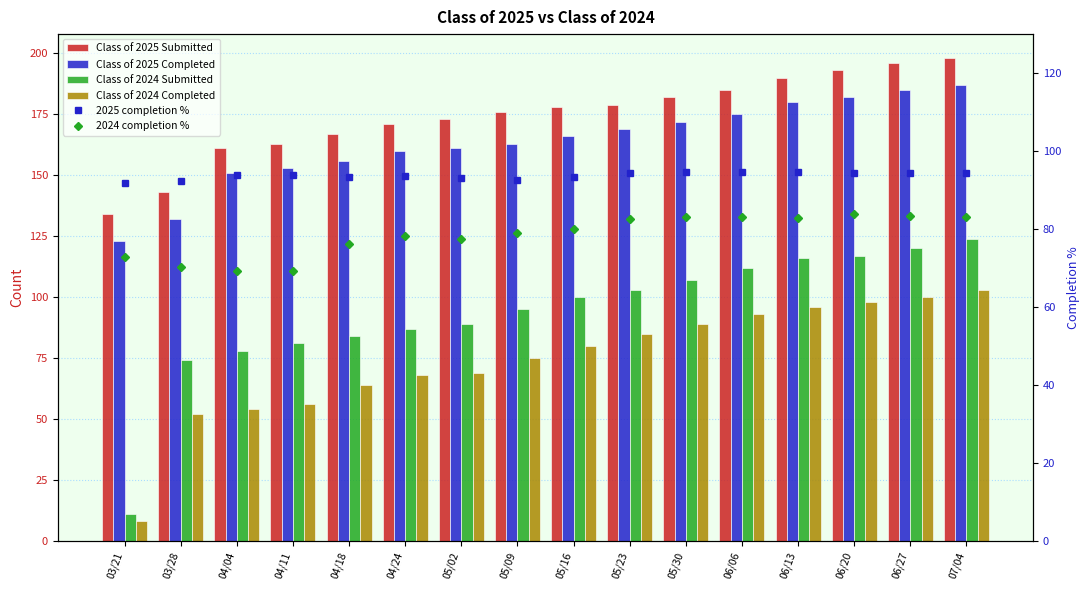

Which series has the widest spread of values?

Class of 2024 Submitted